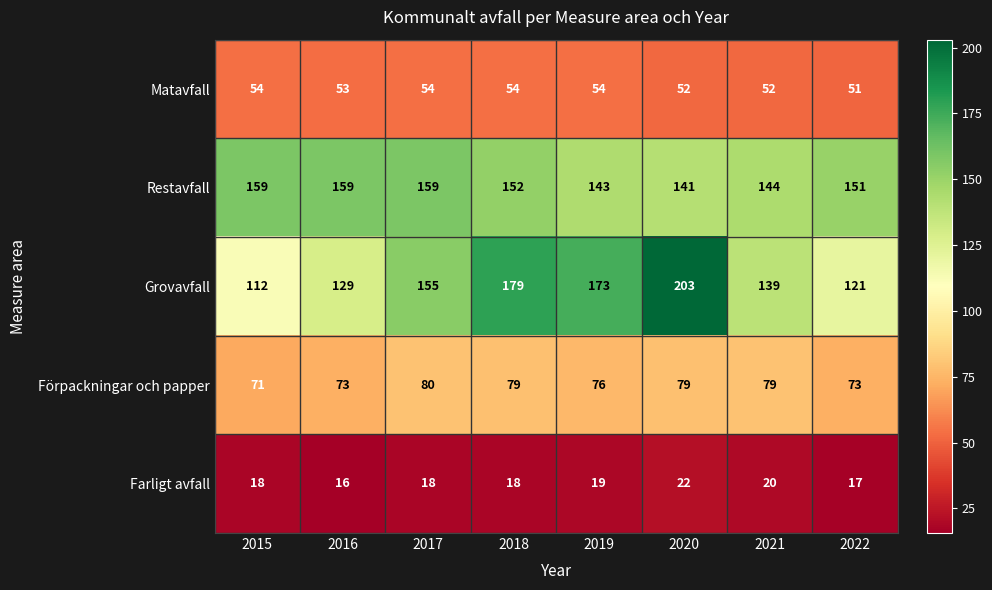

What is the difference between the maximum and minimum values in the Grovavfall series?

91